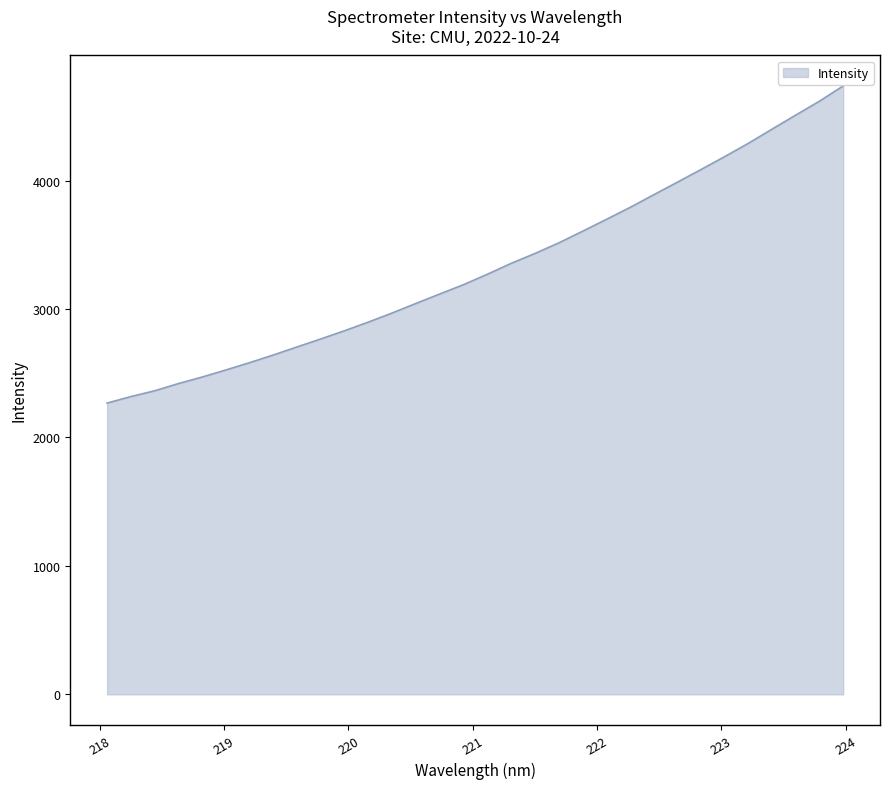

True or false: the data has more than 1 interior local peaks.

False